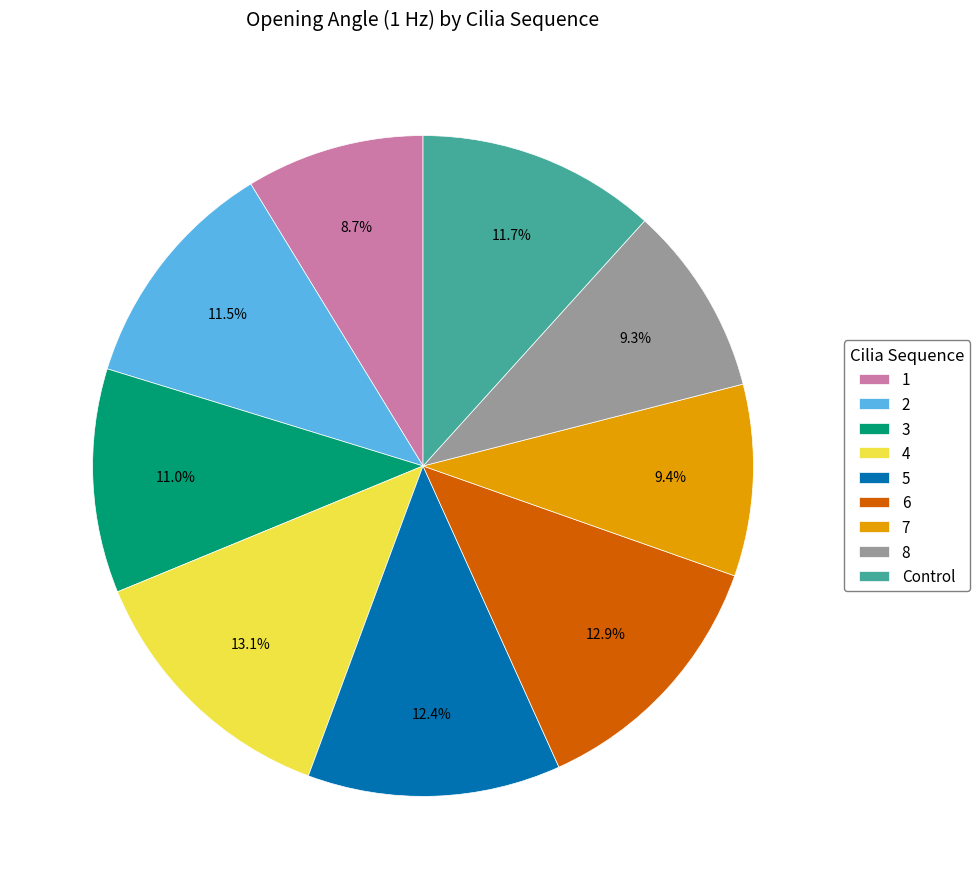

To the nearest percent, what percentage of the pie is 4?

13%